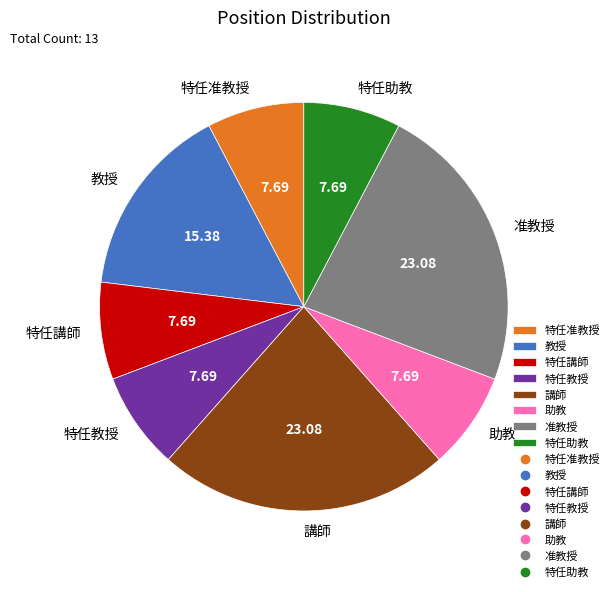

What is the ratio of the value at 特任教授 to the value at 特任助教?

1.0